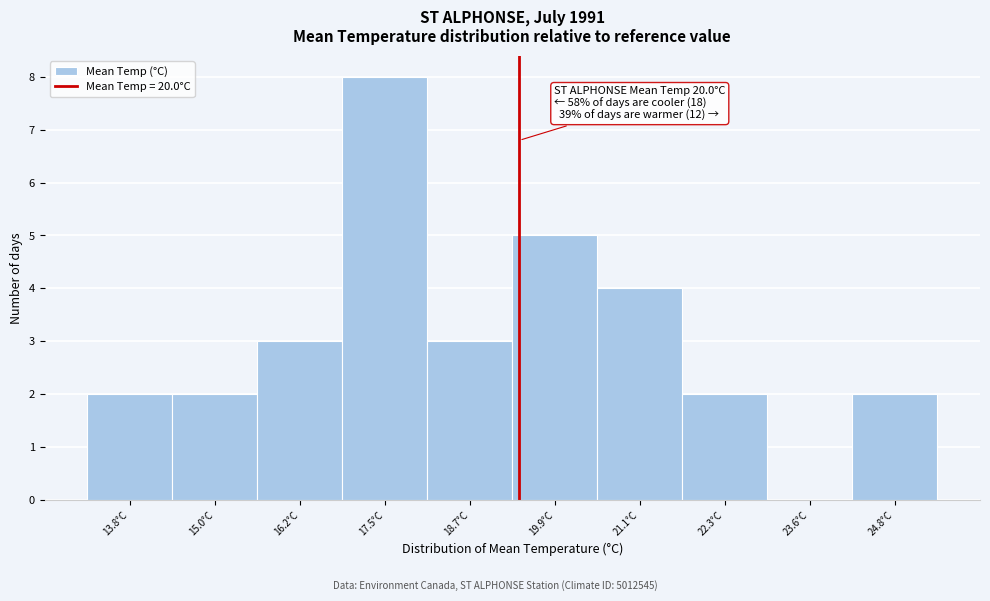

Reading right to left, transcribe all the data shown in this chart.

24.8°C=2	23.6°C=0	22.3°C=2	21.1°C=4	19.9°C=5	18.7°C=3	17.5°C=8	16.2°C=3	15.0°C=2	13.8°C=2